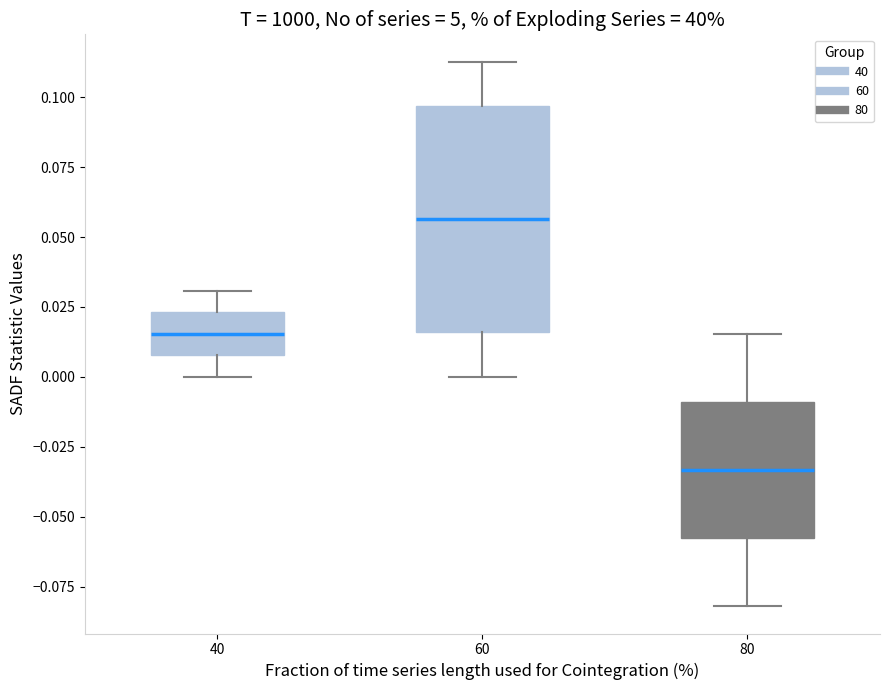

Reading left to right, transcribe this box plot: for each box, give where its median line is, the range the box spans, and where its two whiskers end, as read against the y-axis. The values are not printed on the chart, so give them approximately, as read against the axis.

40: median 0.015, box 0.010 to 0.025, whiskers 0.000 to 0.030
60: median 0.055, box 0.015 to 0.095, whiskers 0.000 to 0.115
80: median -0.035, box -0.060 to -0.010, whiskers -0.080 to 0.015